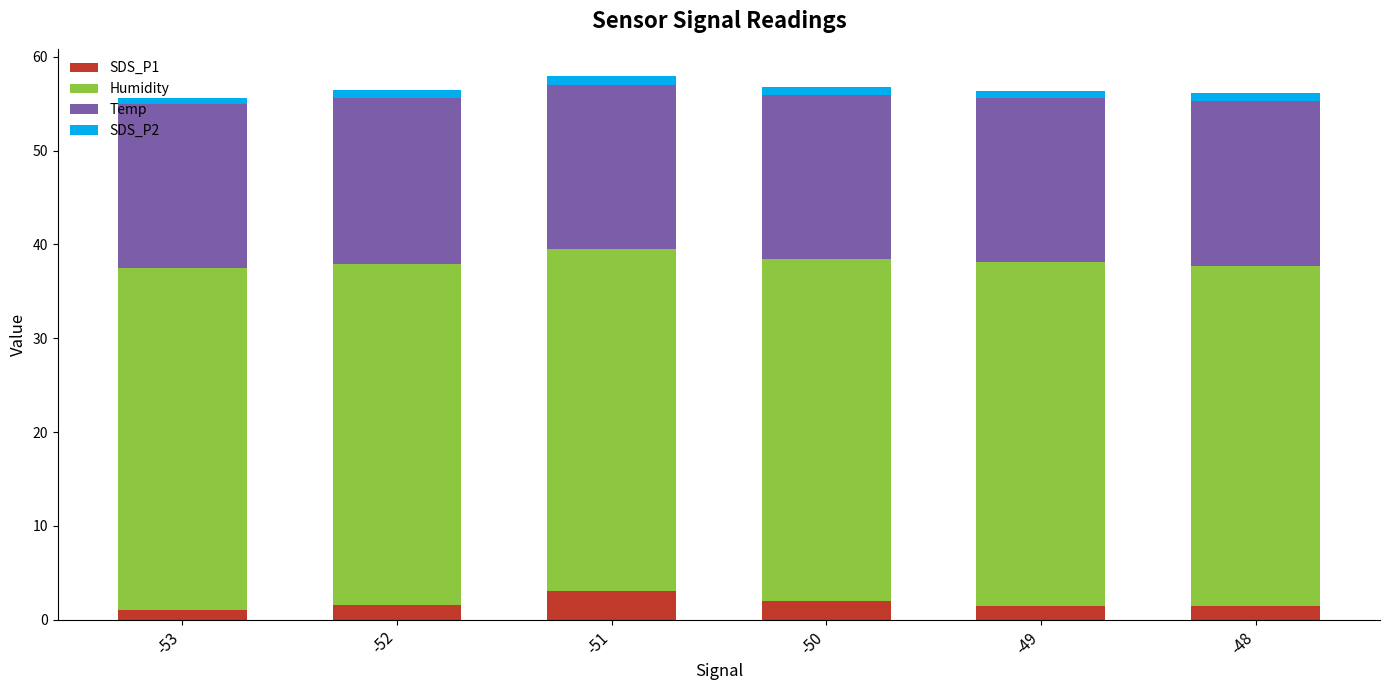

What is the highest value of the SDS_P1 series?

3.1